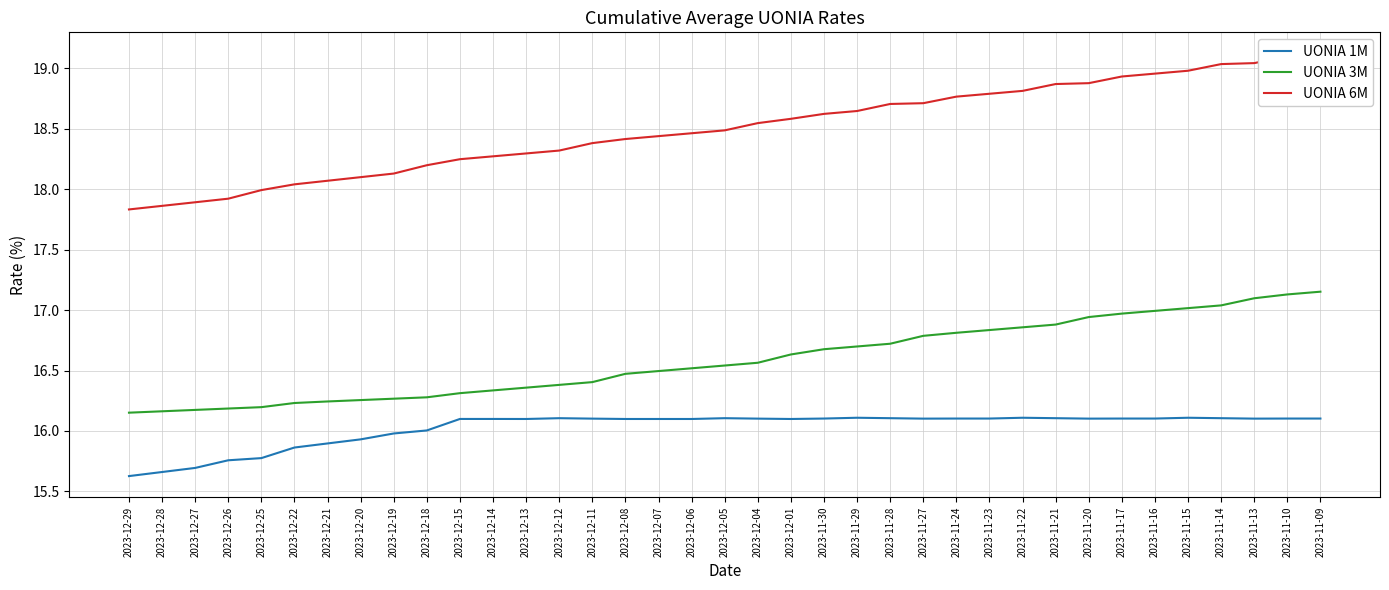

Read the UONIA 1M value at 2023-12-11.

16.1